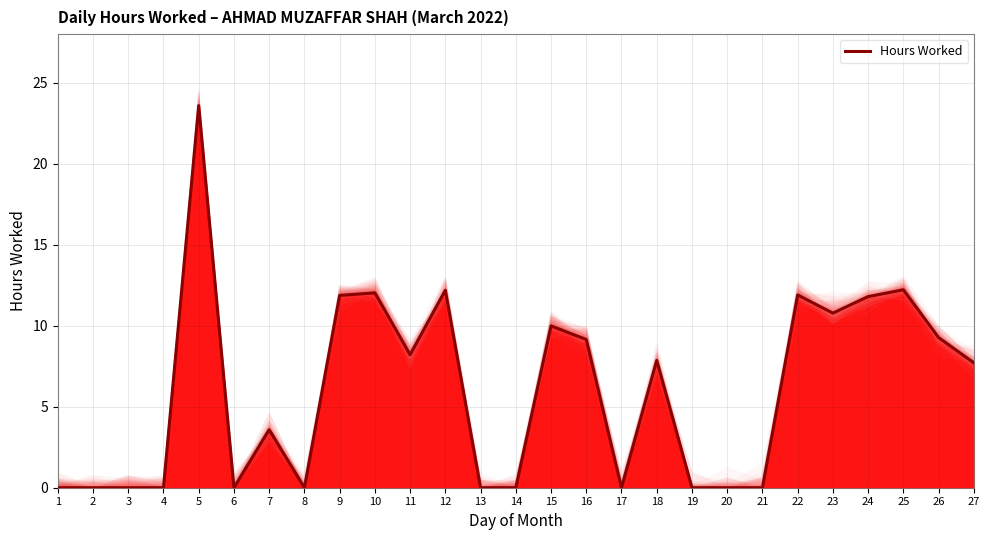

Where is the data nearest to the value 11?

23